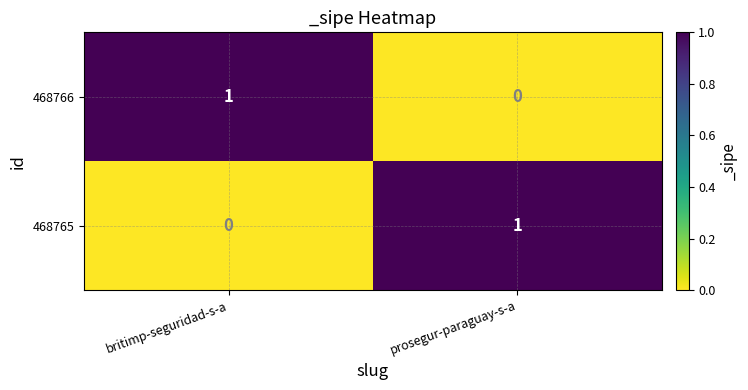

True or false: 468766 has a value of 1 at britimp-seguridad-s-a.

True